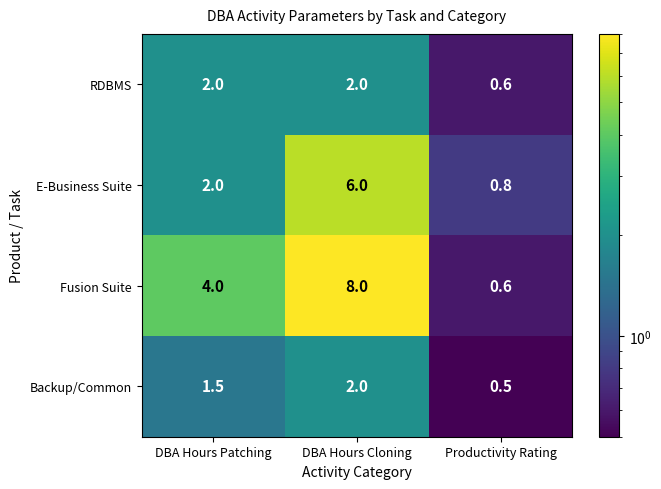

Which series has the widest spread of values?

Fusion Suite